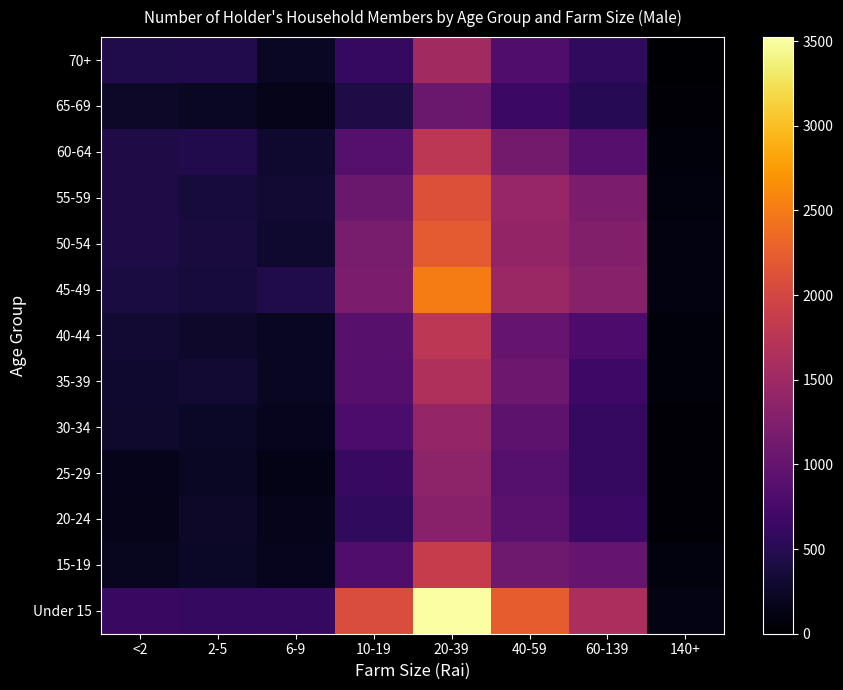

Reading left to right, extract all data points from this chart.

Under 15: <2=638	2-5=597	6-9=617	10-19=2069	20-39=3524	40-59=2239	60-139=1624	140+=125
15-19: <2=197	2-5=247	6-9=181	10-19=839	20-39=1872	40-59=1088	60-139=1017	140+=85
20-24: <2=152	2-5=257	6-9=170	10-19=571	20-39=1321	40-59=914	60-139=654	140+=53
25-29: <2=174	2-5=228	6-9=143	10-19=628	20-39=1355	40-59=872	60-139=602	140+=55
30-34: <2=282	2-5=247	6-9=192	10-19=787	20-39=1430	40-59=943	60-139=614	140+=48
35-39: <2=302	2-5=311	6-9=214	10-19=890	20-39=1665	40-59=1080	60-139=684	140+=60
40-44: <2=318	2-5=271	6-9=215	10-19=905	20-39=1770	40-59=1027	60-139=805	140+=63
45-49: <2=388	2-5=368	6-9=447	10-19=1201	20-39=2512	40-59=1463	60-139=1306	140+=105
50-54: <2=416	2-5=384	6-9=302	10-19=1179	20-39=2215	40-59=1413	60-139=1262	140+=98
55-59: <2=432	2-5=360	6-9=309	10-19=1053	20-39=2116	40-59=1442	60-139=1200	140+=95
60-64: <2=438	2-5=460	6-9=299	10-19=878	20-39=1769	40-59=1130	60-139=885	140+=73
65-69: <2=254	2-5=229	6-9=163	10-19=417	20-39=1056	40-59=655	60-139=501	140+=52
70+: <2=445	2-5=467	6-9=227	10-19=608	20-39=1530	40-59=836	60-139=568	140+=25